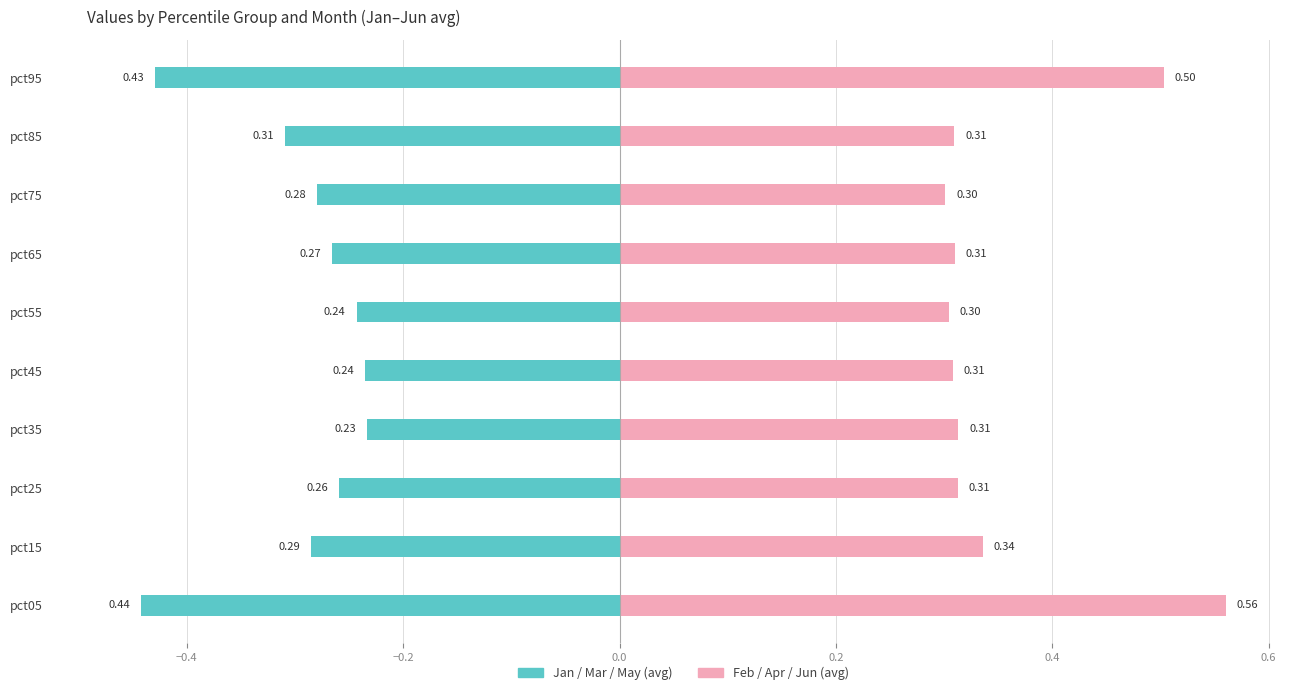

What is the lowest value of the Jan/Mar/May (avg) series?

-0.4